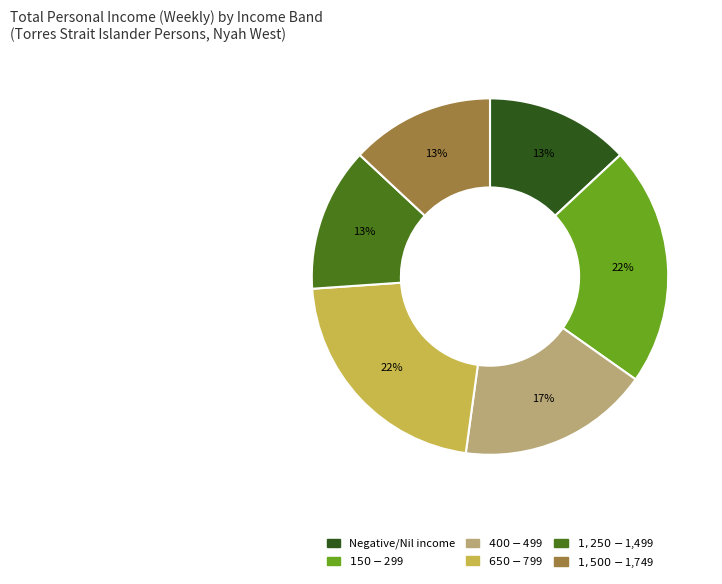

To the nearest percent, what percentage of the pie is $400-$499?

17%